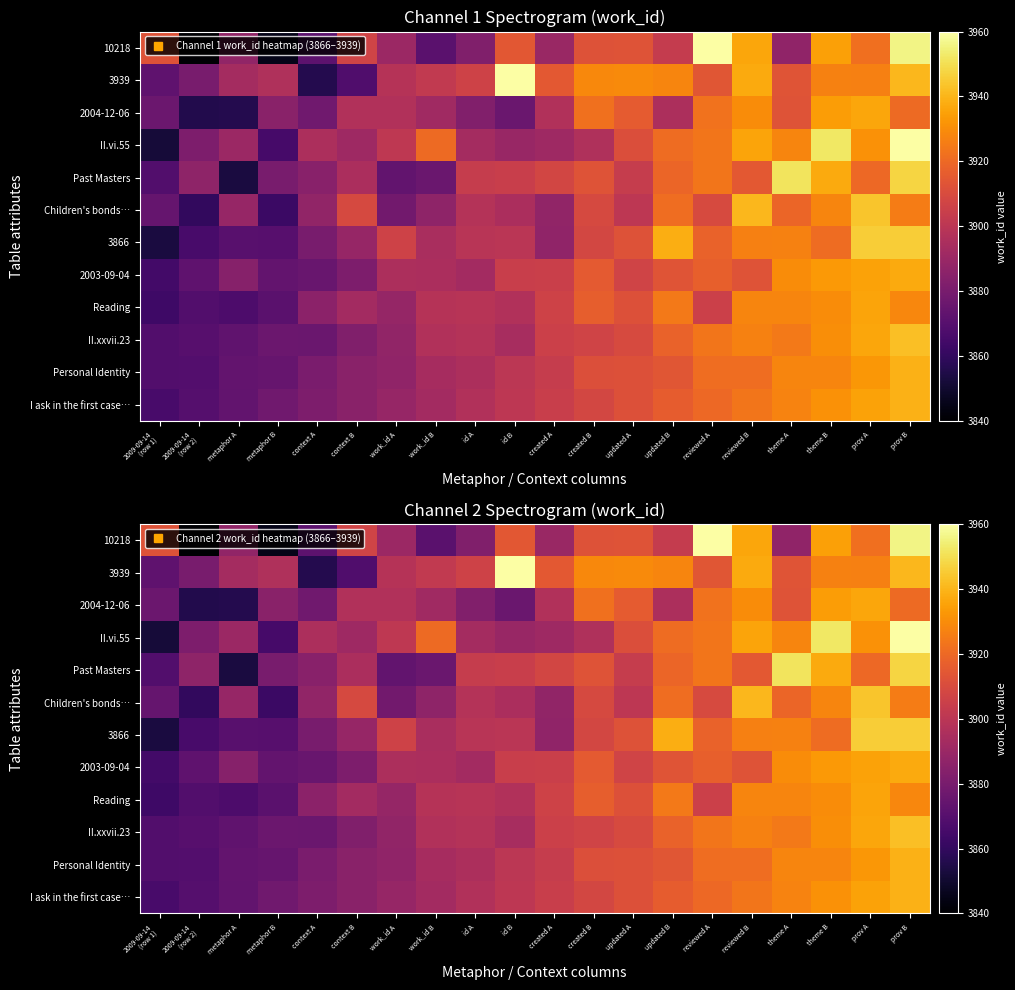

Is the value of II.vi.55 at theme A greater than the value of 2003-09-04 at context A?

Yes